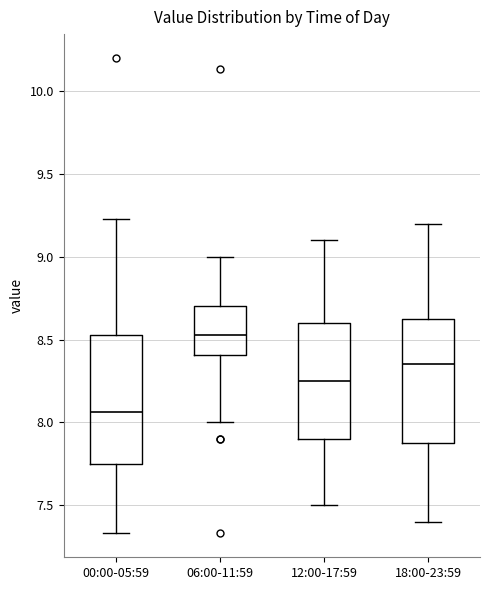

Reading left to right, transcribe this box plot: for each box, give where its median line is, the range the box spans, and where its two whiskers end, as read against the y-axis. The values are not printed on the chart, so give them approximately, as read against the axis.

00:00-05:59: median 8.05, box 7.75 to 8.55, whiskers 7.35 to 9.25
06:00-11:59: median 8.55, box 8.40 to 8.70, whiskers 8.00 to 9.00
12:00-17:59: median 8.25, box 7.90 to 8.60, whiskers 7.50 to 9.10
18:00-23:59: median 8.35, box 7.90 to 8.65, whiskers 7.40 to 9.20